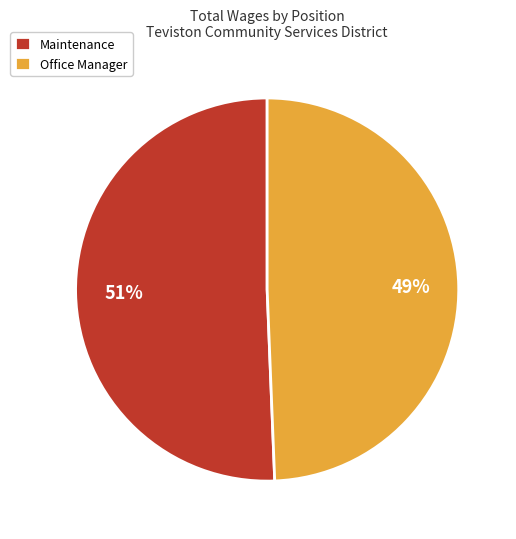

What percentage is the Office Manager slice, to the nearest percent?

49%